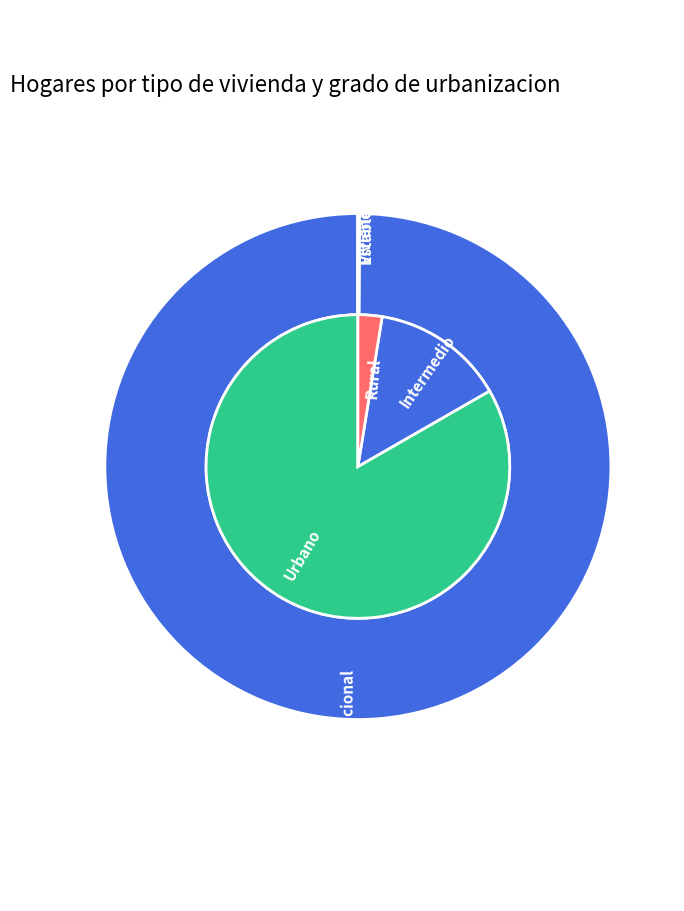

How many slices are in this pie chart?

3